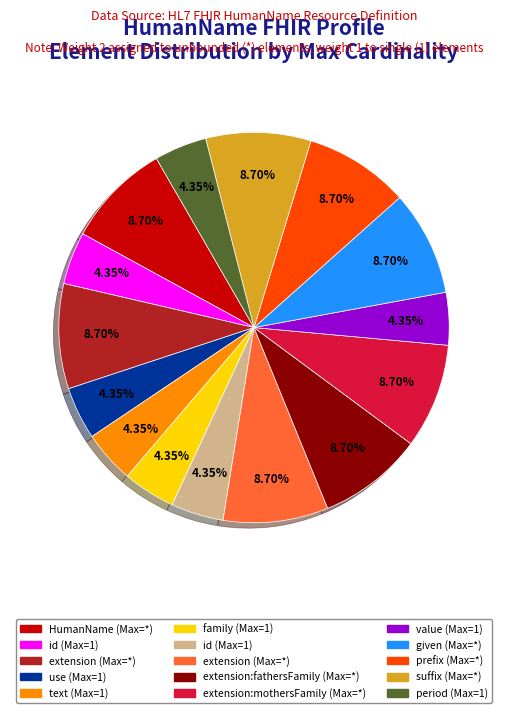

Is there a majority slice in this chart?

No